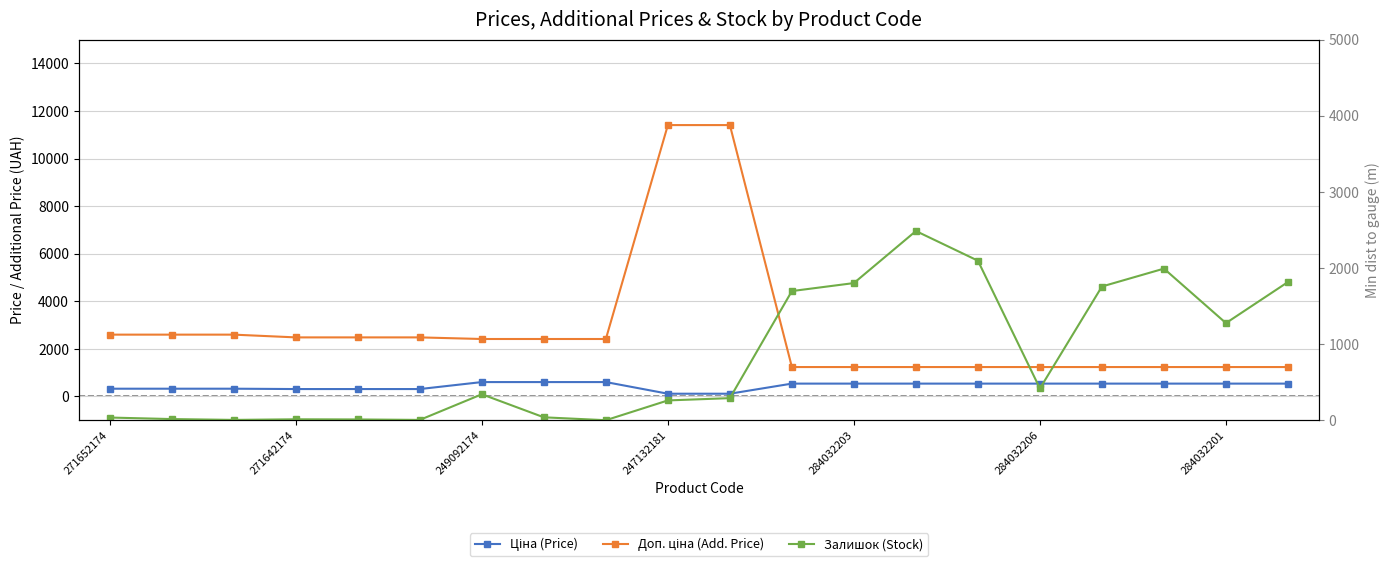

True or false: Ціна (Price) and Доп. ціна (Add. Price) cross at least once.

False